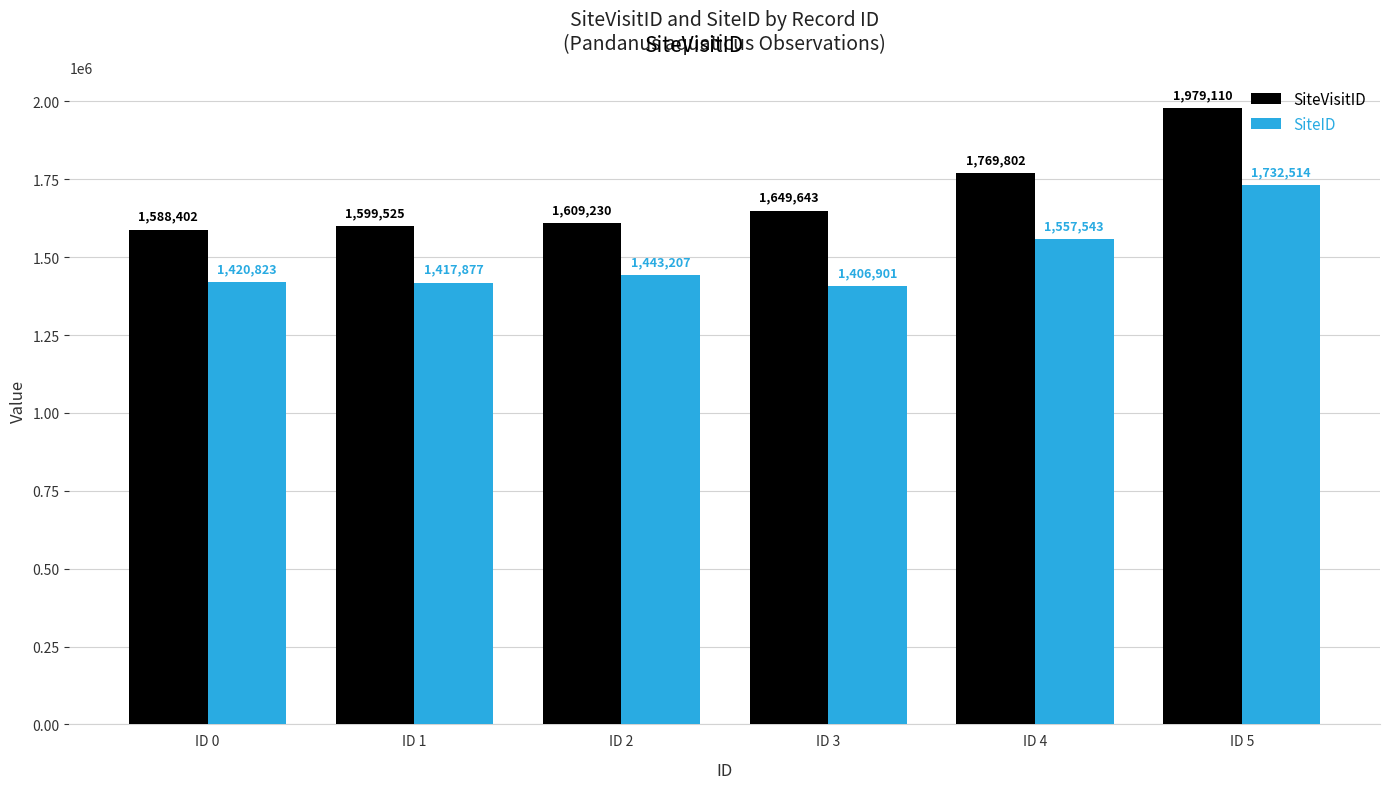

The SiteVisitID series shows 1649643 at ID 3. True or false?

True